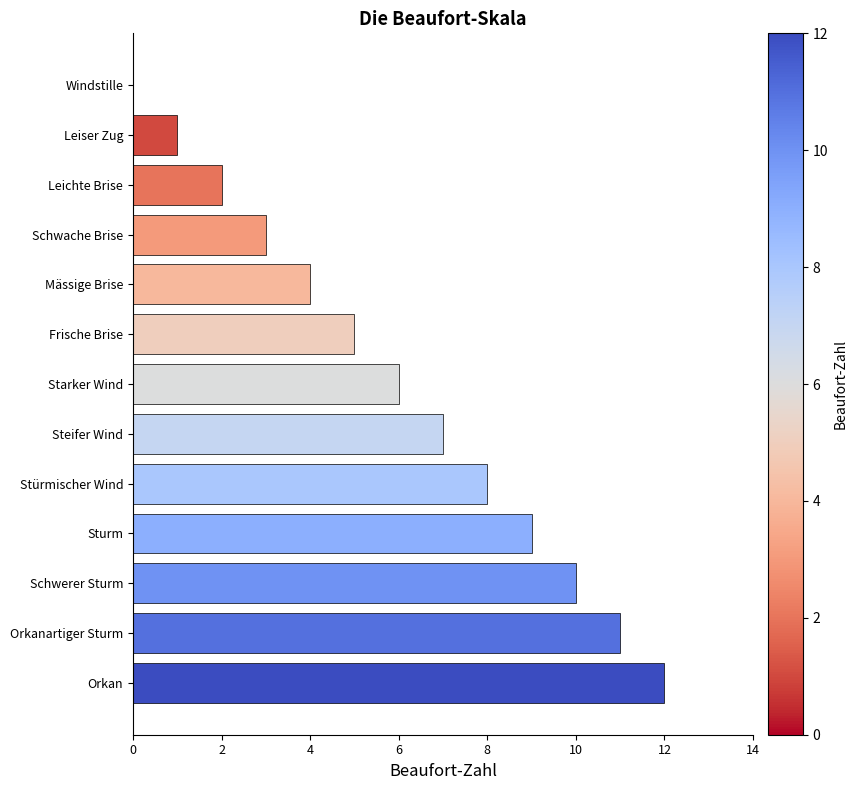

What is the change in value from Stürmischer Wind to Orkanartiger Sturm?

+3